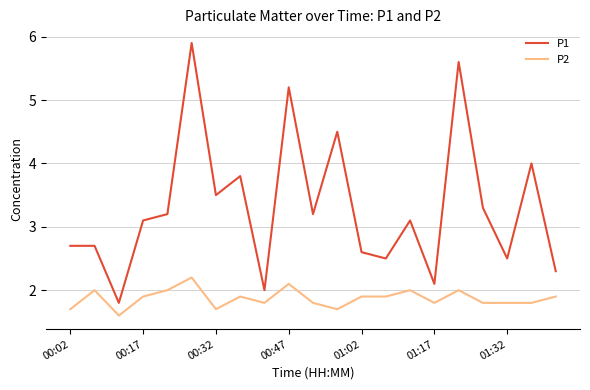

What is the difference between the maximum and minimum values in the P1 series?

4.1